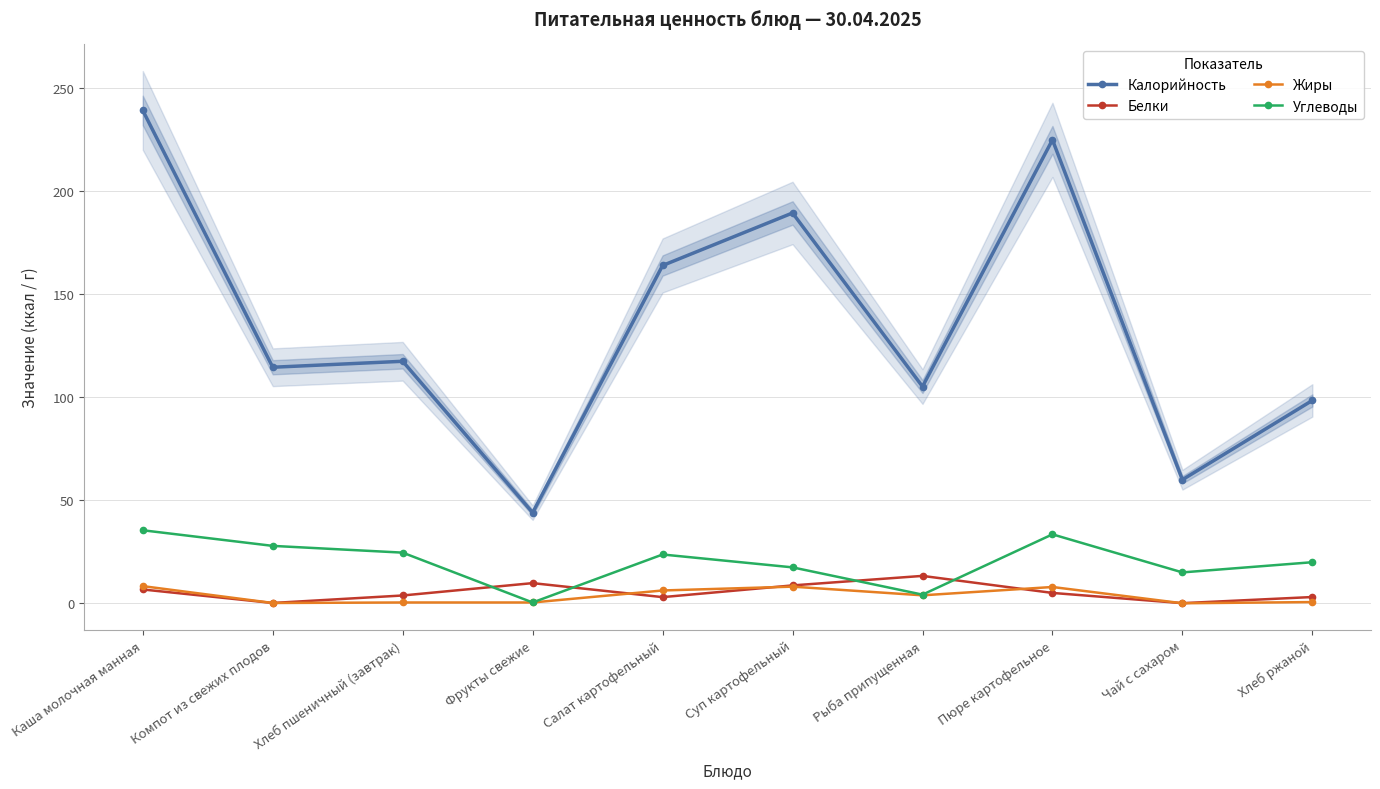

What are all the series names shown in the legend?

Калорийность, Белки, Жиры, Углеводы